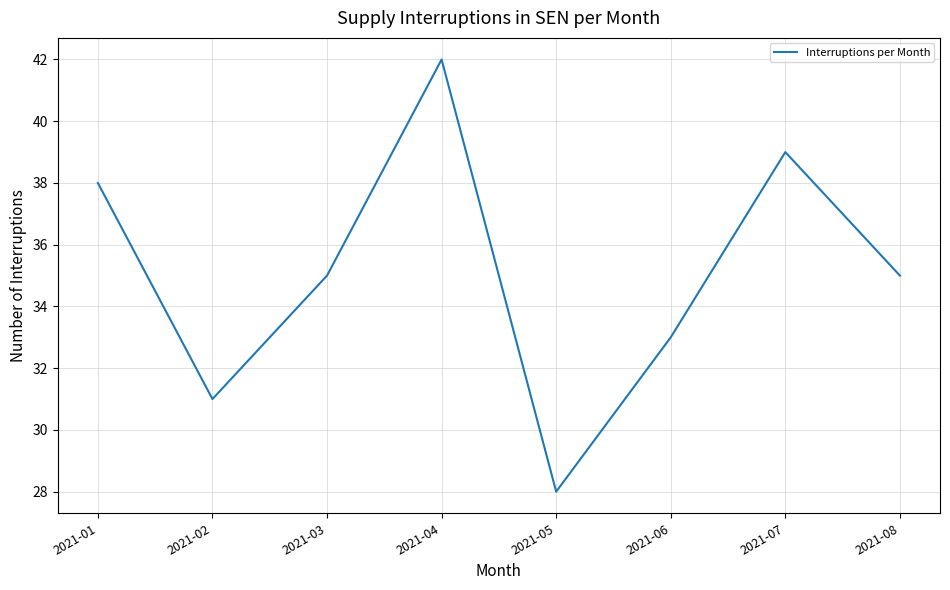

Is this an area chart (filled region under the line)?

No